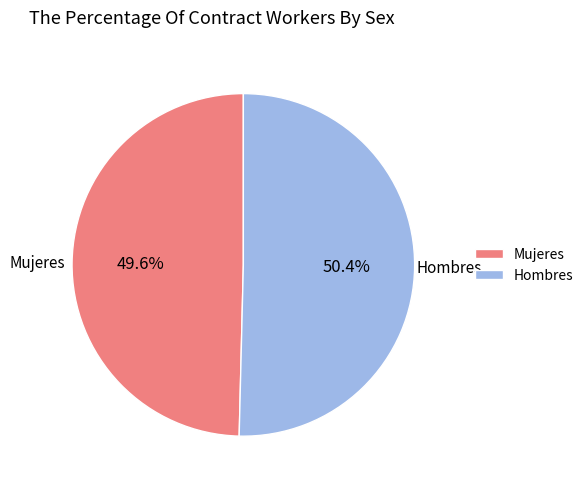

Which category has the smallest portion of the pie?

Mujeres